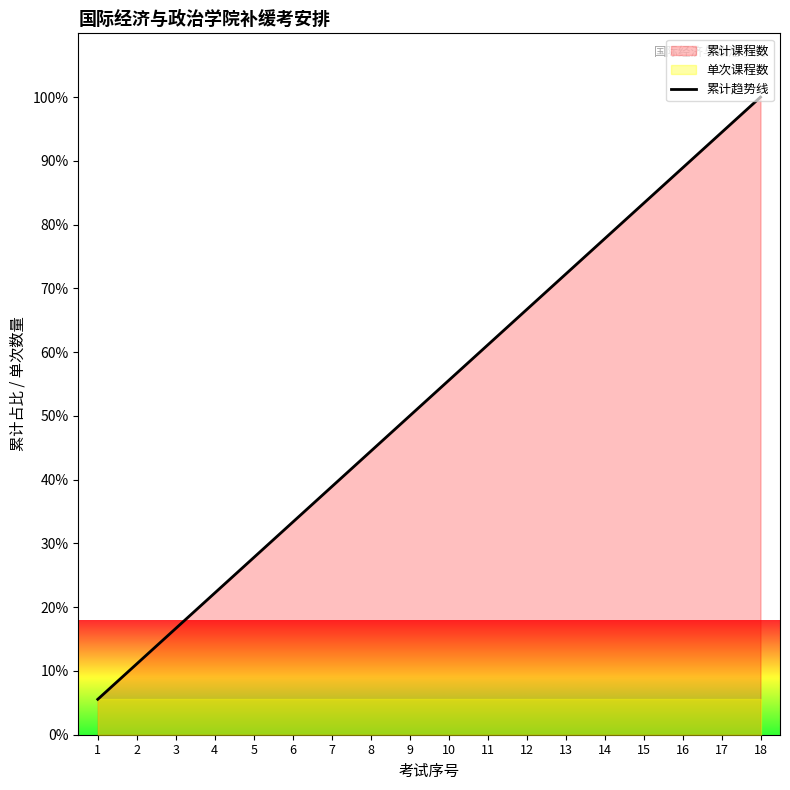

List the labels in order of value, largest first.

18, 17, 16, 15, 14, 13, 12, 11, 10, 9, 8, 7, 6, 5, 4, 3, 2, 1